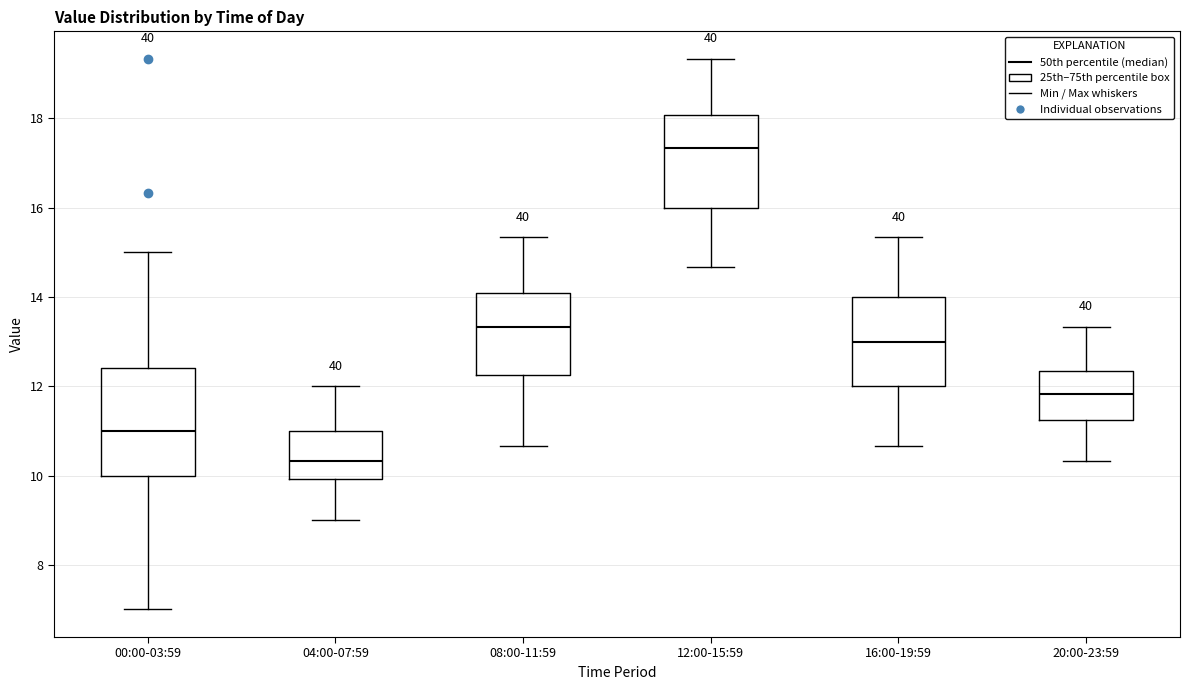

Reading left to right, read every box against the y-axis: the position of its median line, the range the box covers, and the ends of its whiskers. The values are not printed on the chart, so give them approximately, as read against the axis.

00:00-03:59: median 11.0, box 10.0 to 12.4, whiskers 7.0 to 15.0
04:00-07:59: median 10.4, box 10.0 to 11.0, whiskers 9.0 to 12.0
08:00-11:59: median 13.4, box 12.2 to 14.0, whiskers 10.6 to 15.4
12:00-15:59: median 17.4, box 16.0 to 18.0, whiskers 14.6 to 19.4
16:00-19:59: median 13.0, box 12.0 to 14.0, whiskers 10.6 to 15.4
20:00-23:59: median 11.8, box 11.2 to 12.4, whiskers 10.4 to 13.4